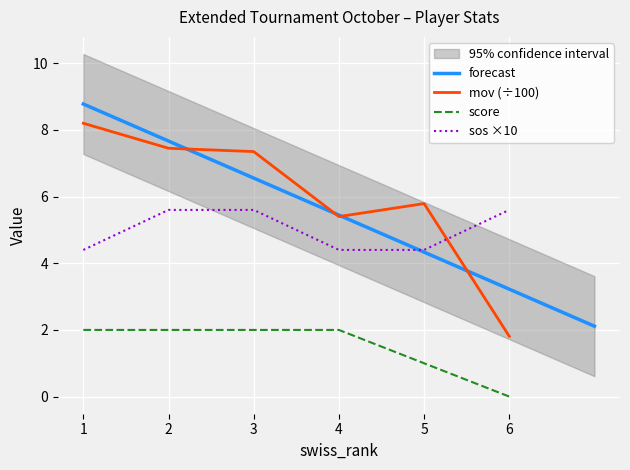

The sos ×10 series shows 4.4 at 1. True or false?

True